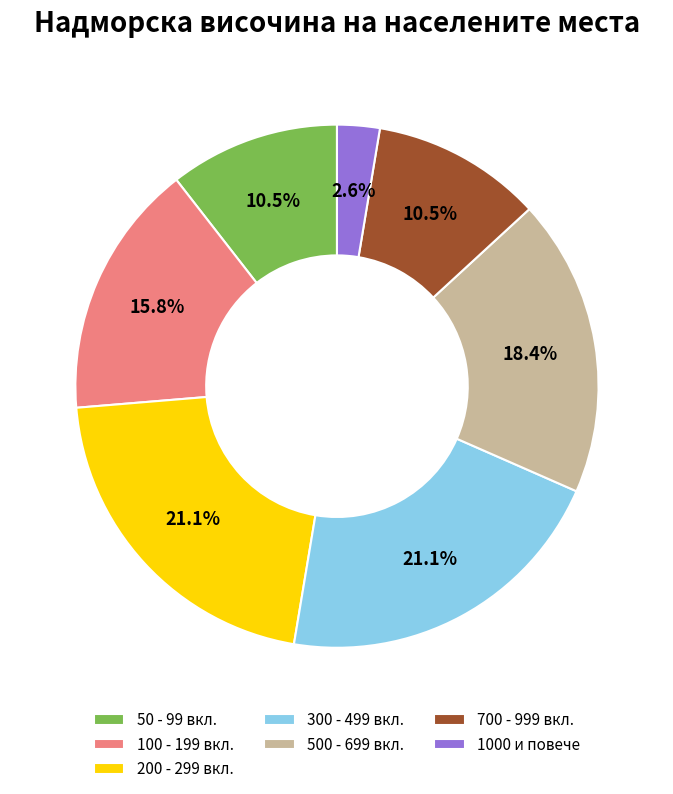

Between 500 - 699 вкл. and 700 - 999 вкл., which is larger?

500 - 699 вкл.